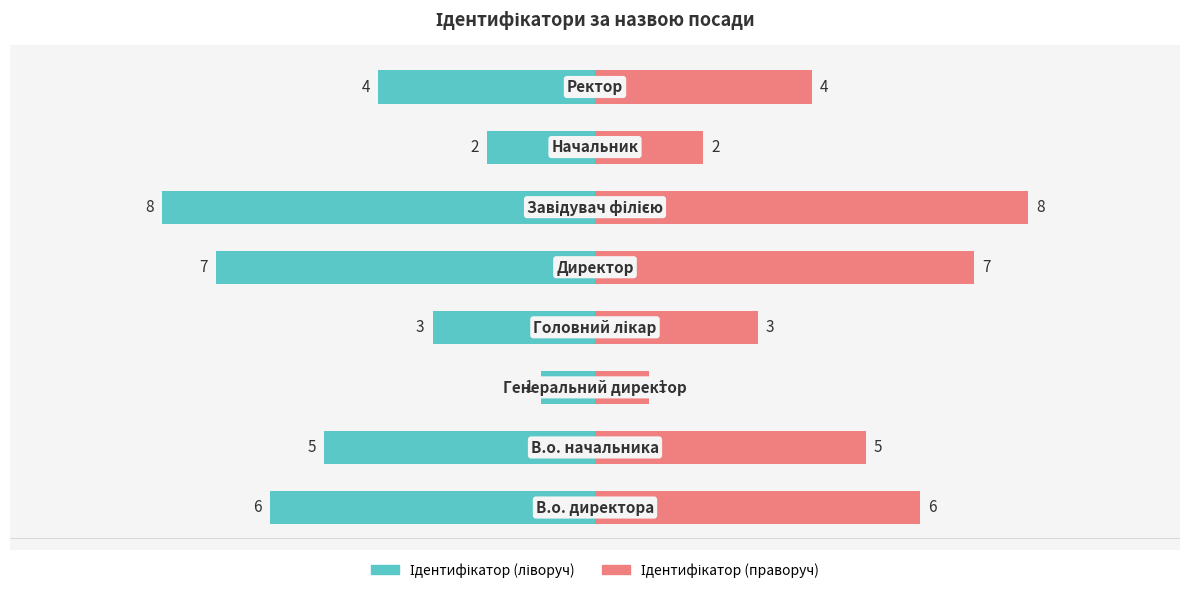

What is the difference between the second highest and second lowest values in the Ідентифікатор (ліворуч) series?

5